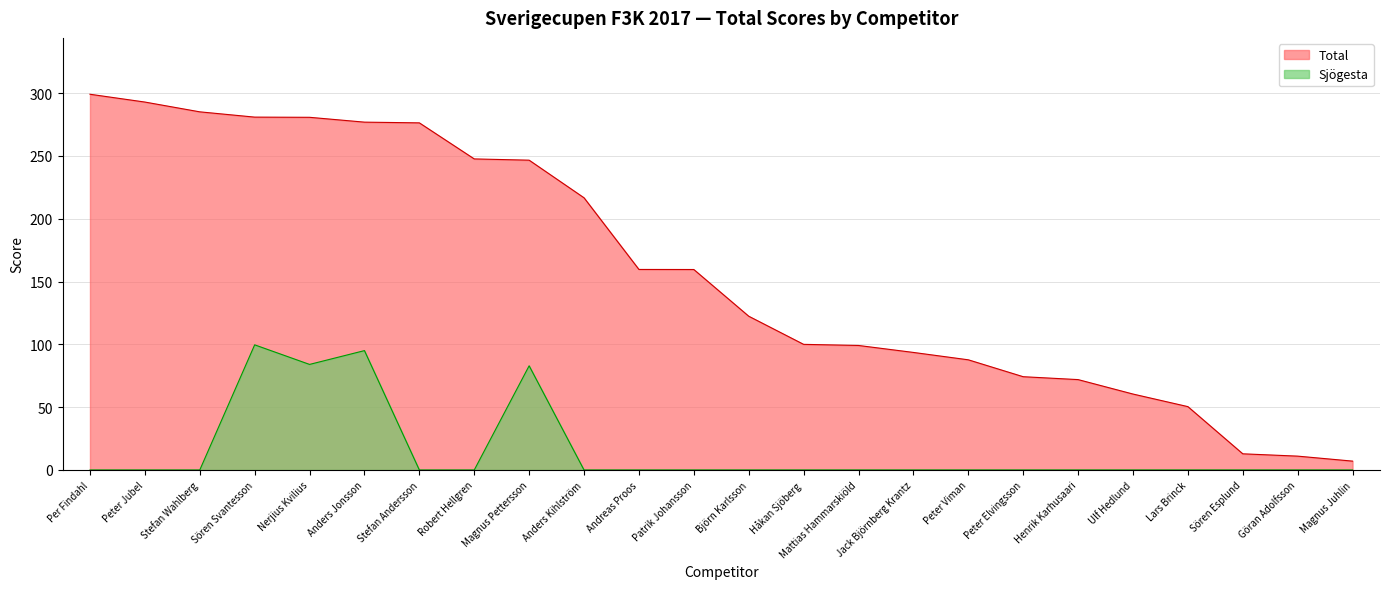

At which category does the chart reach its peak across all series?

Per Findahl